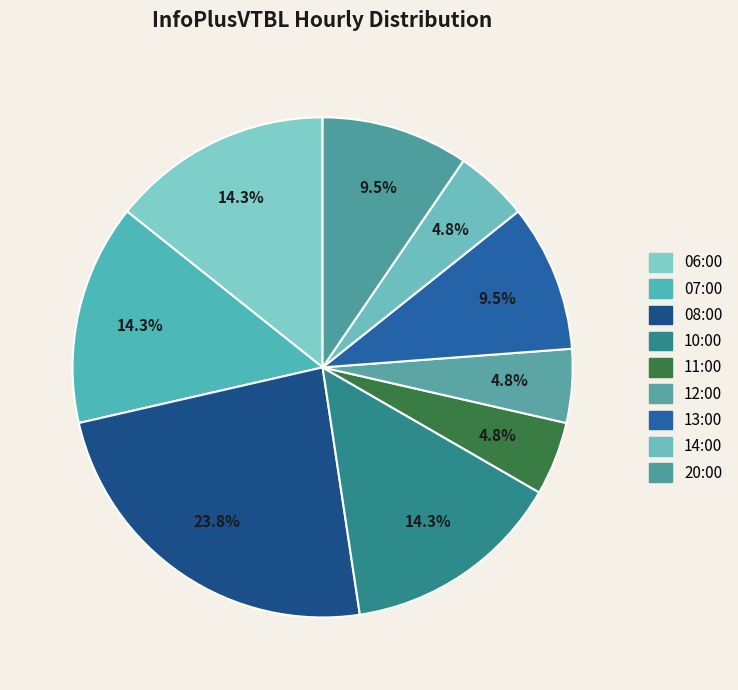

What percentage is the 20:00 slice, to the nearest percent?

10%